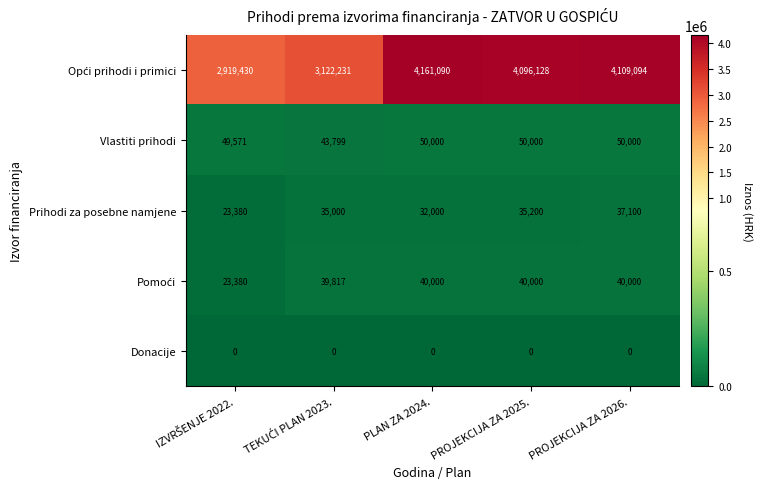

What is the spread (max minus min) of values at PROJEKCIJA ZA 2026.?

4109094